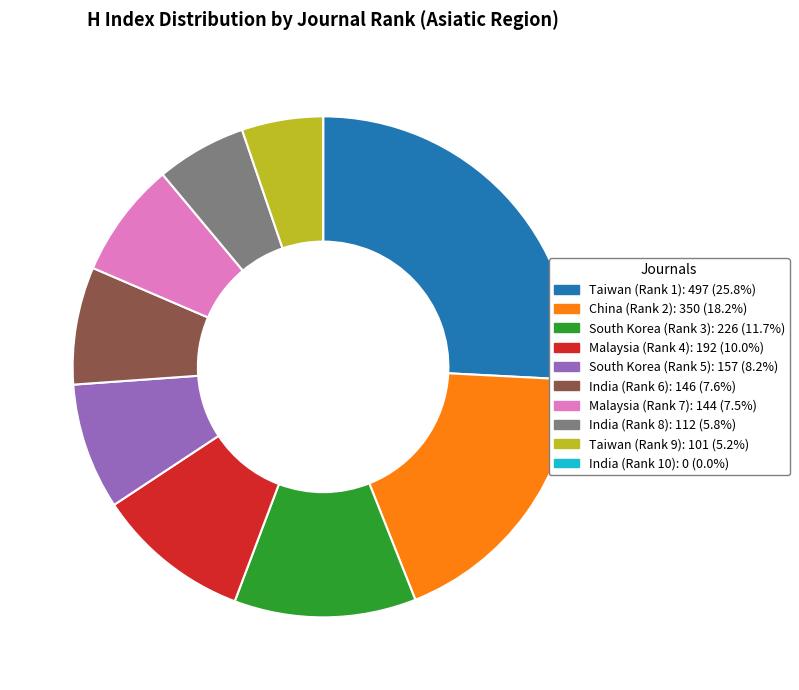

What is the largest slice in the pie chart?

Taiwan (Rank 1)